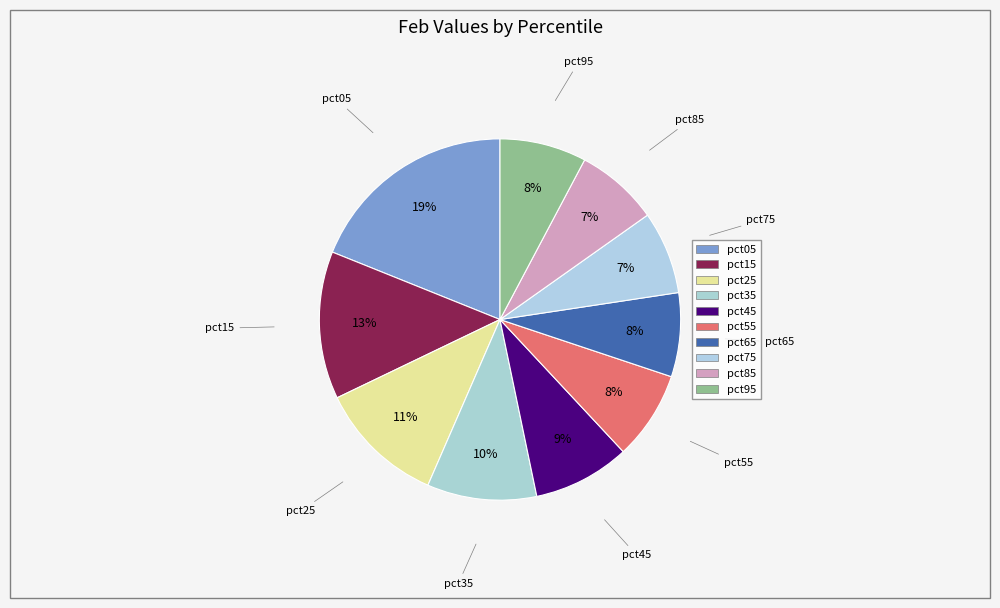

To the nearest percent, what is the combined percentage of pct35 and pct95?

18%